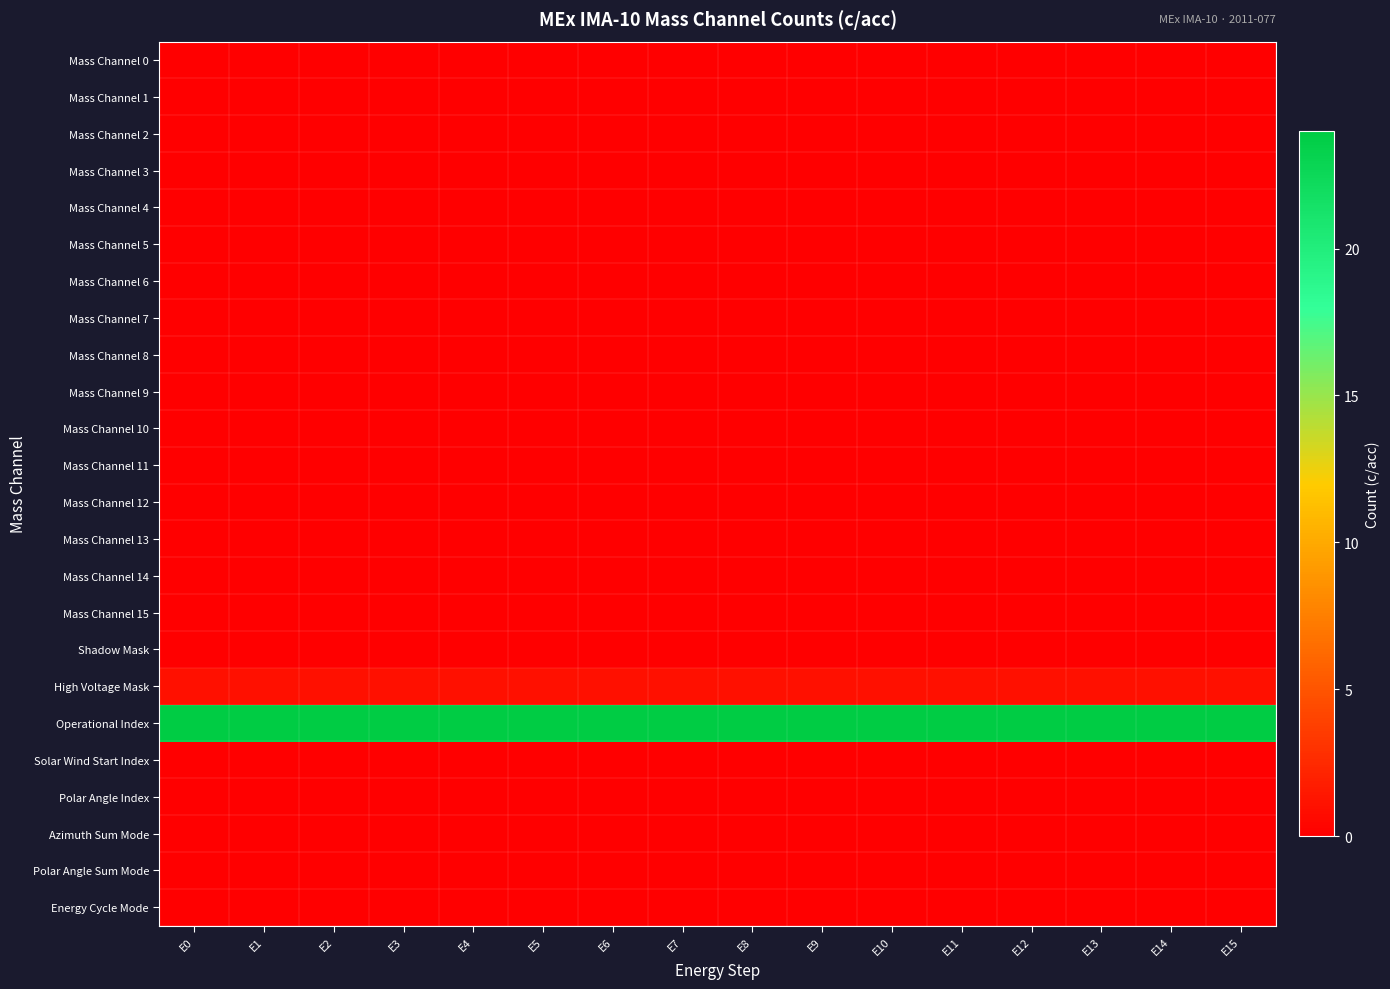

How many data points does each series have?

16